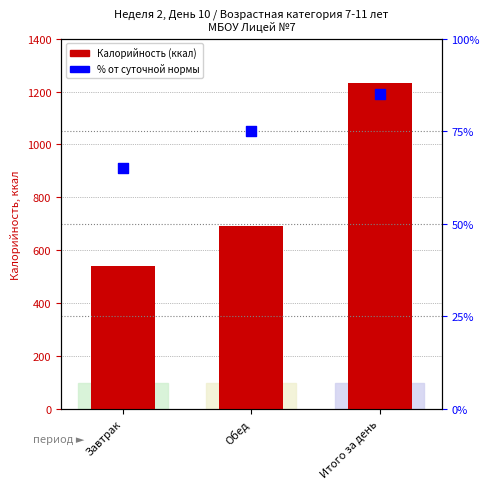

What is the total value across all series at Итого за день?

1317.8